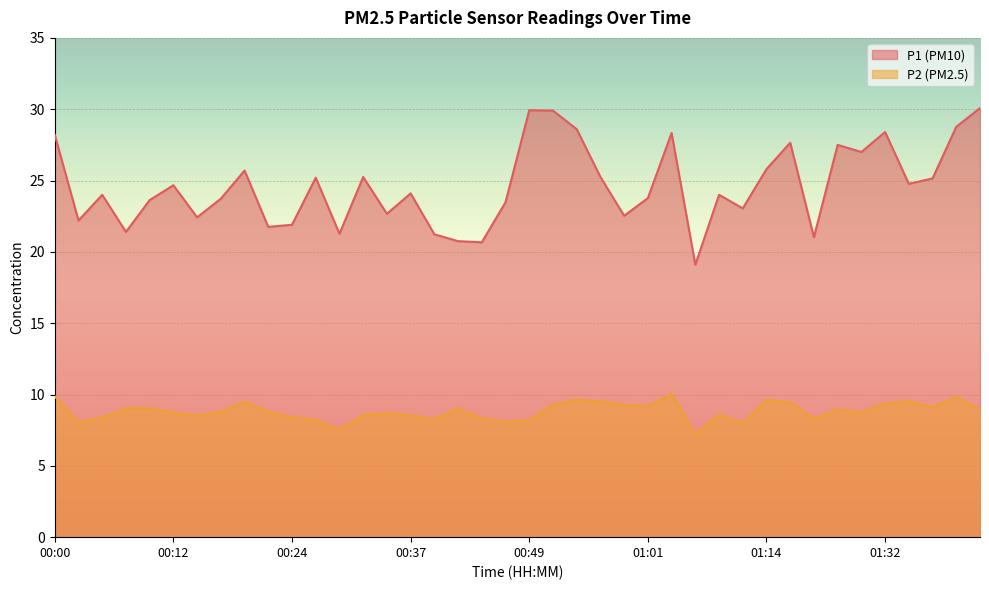

How many data points in P2 are less than 8?

2